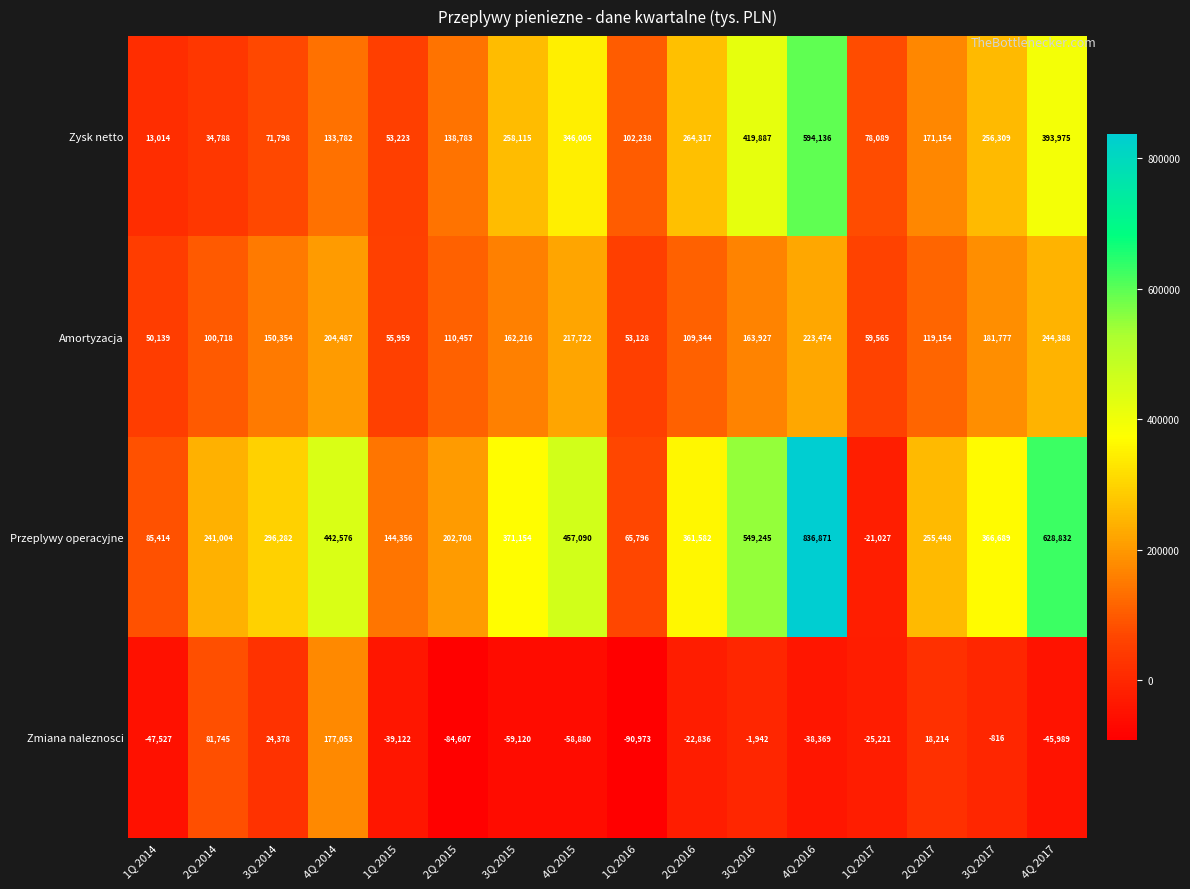

At which category is the sum across all series the highest?

4Q 2016